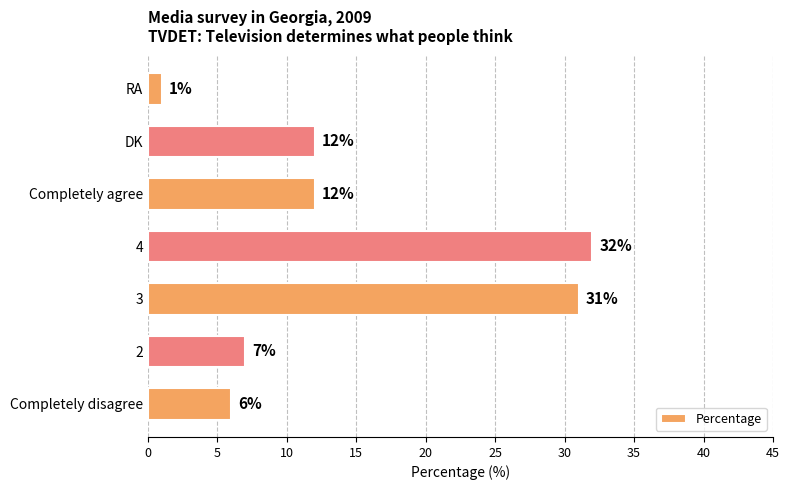

Approximately how many times larger is the value at Completely disagree compared to RA?

6.0